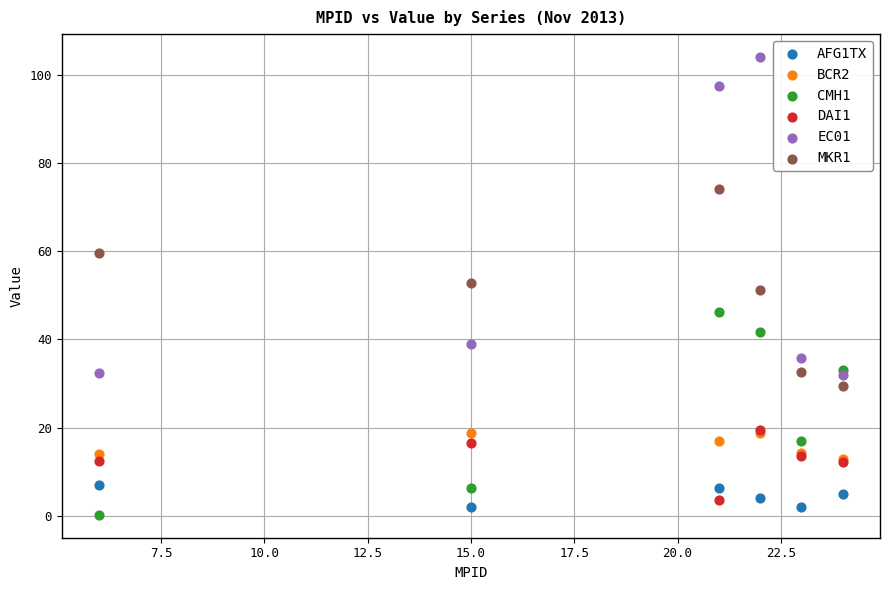

Which series reaches the minimum Y coordinate?

CMH1